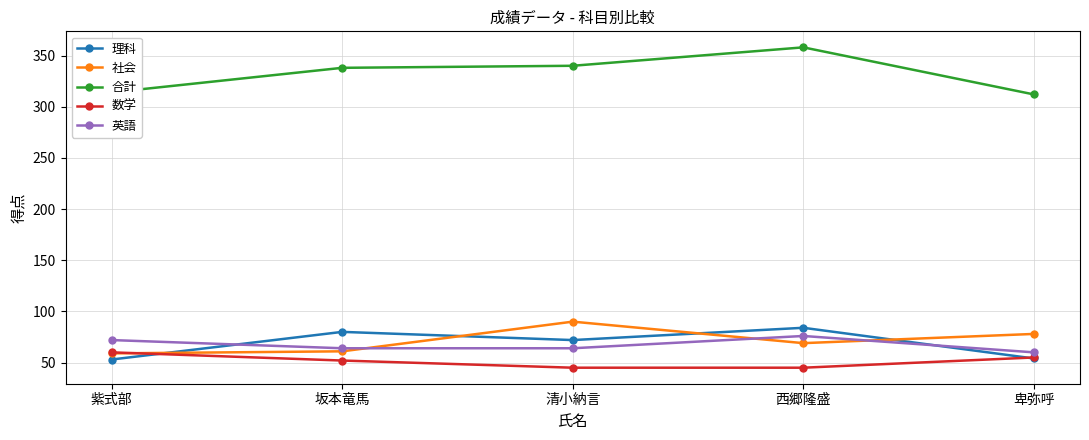

True or false: 社会 and 合計 intersect in this chart.

False